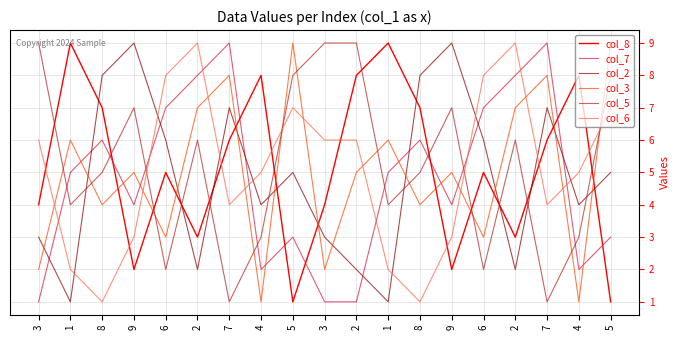

Between which two adjacent categories do col_2 and col_8 first intersect?

1 and 8